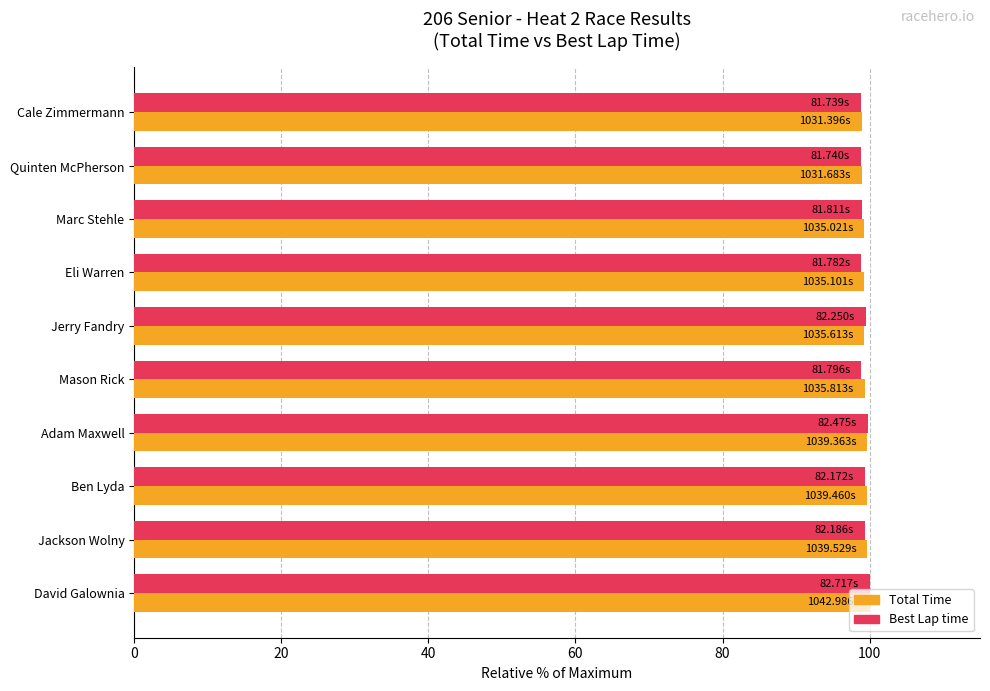

What is the total value across all series at Ben Lyda?

199.0